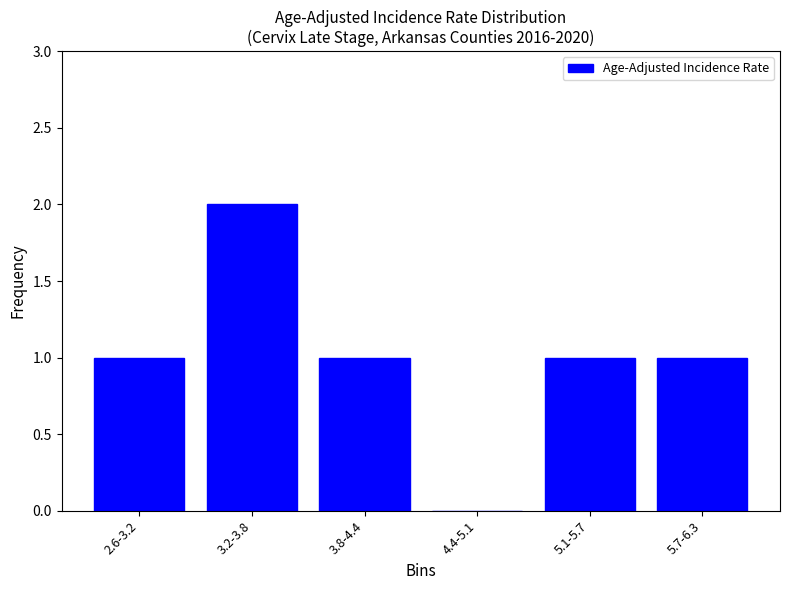

Reading right to left, list all the values displayed in this chart.

5.7-6.3=1	5.1-5.7=1	4.4-5.1=0	3.8-4.4=1	3.2-3.8=2	2.6-3.2=1